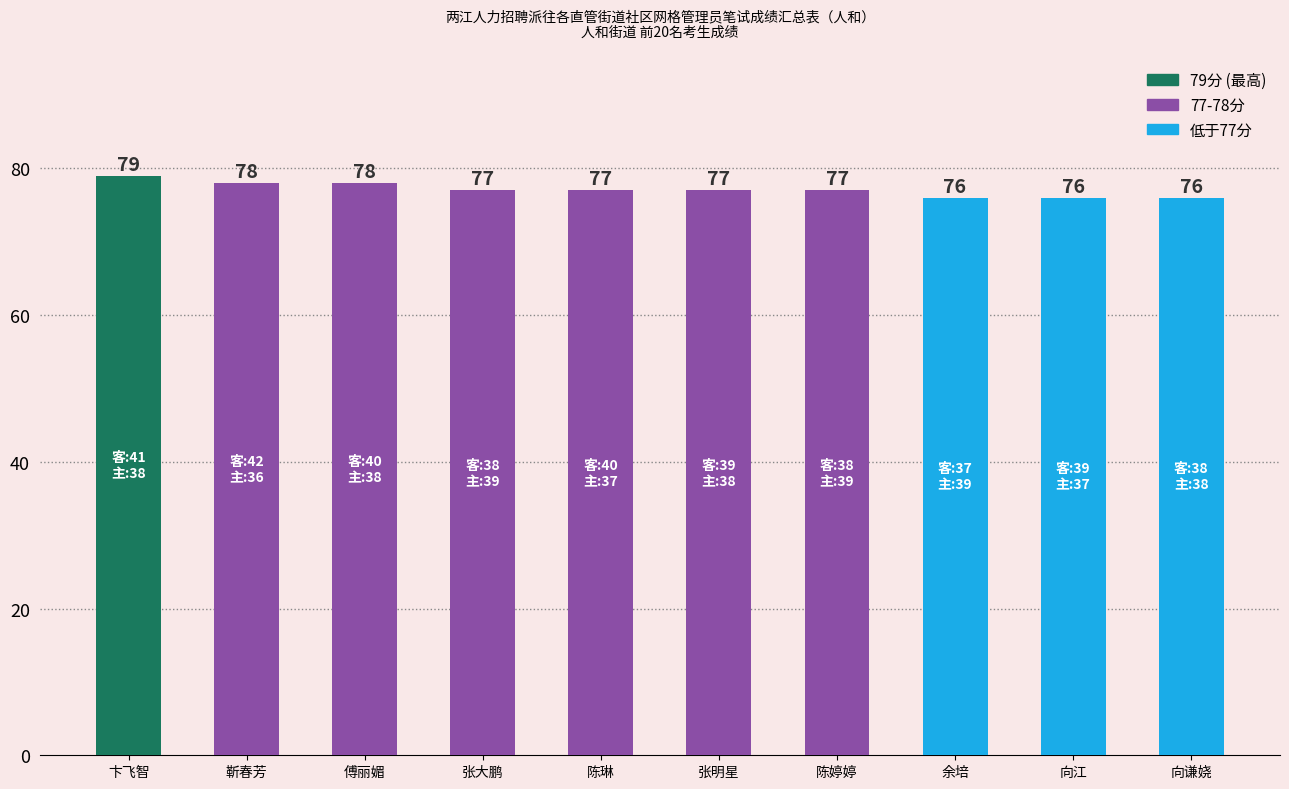

Which label corresponds to the largest value in the chart?

卞飞智